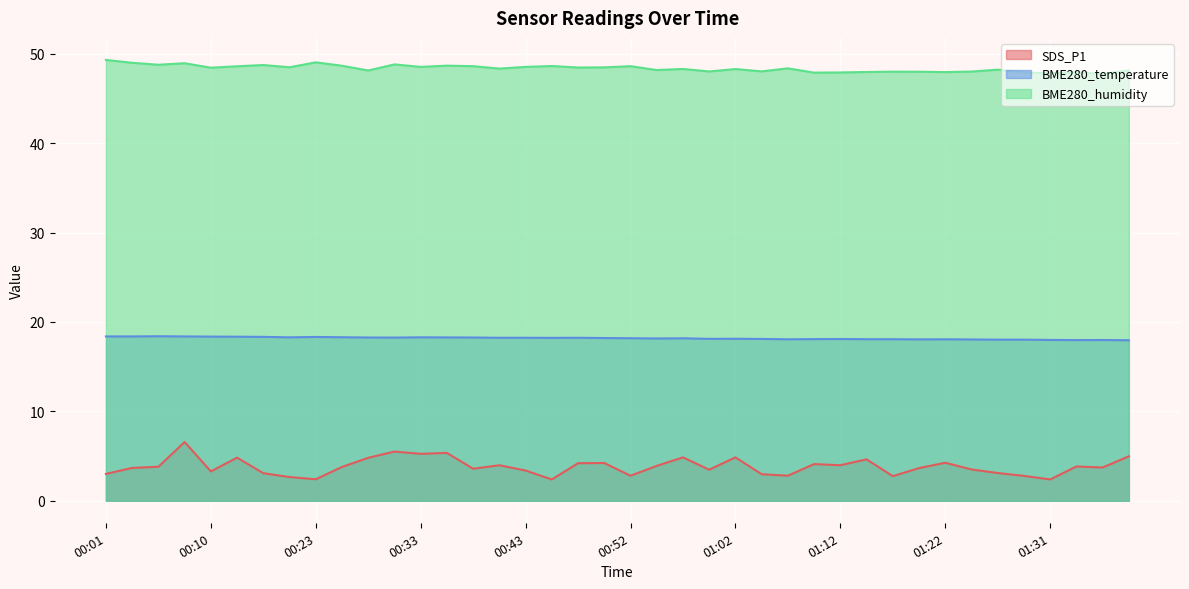

In SDS_P1, how many points are lower than both neighbors (excluding endpoints)?

12